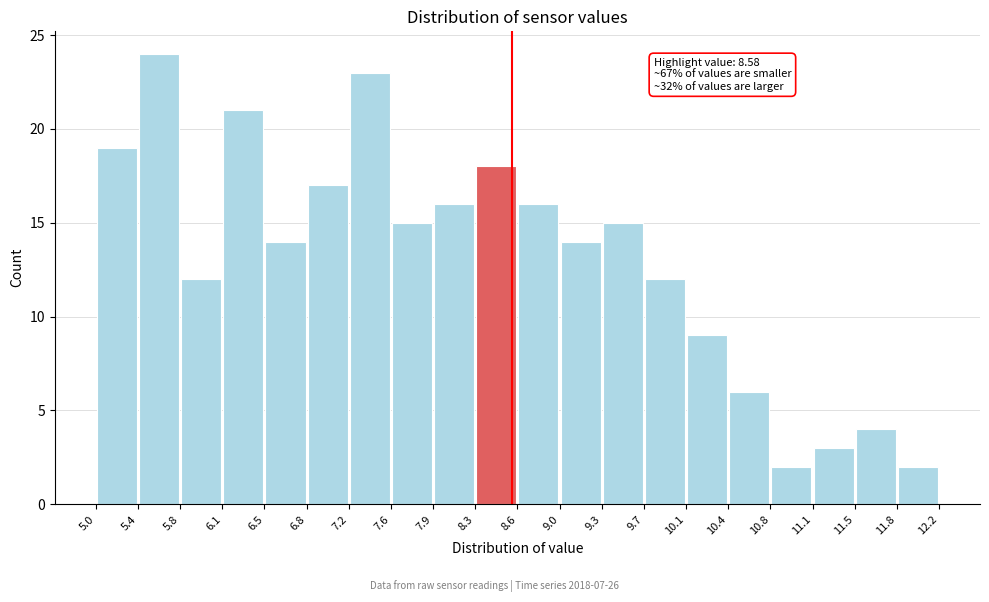

Over which range of the x-axis is the bar tallest?

5.4 to 5.8